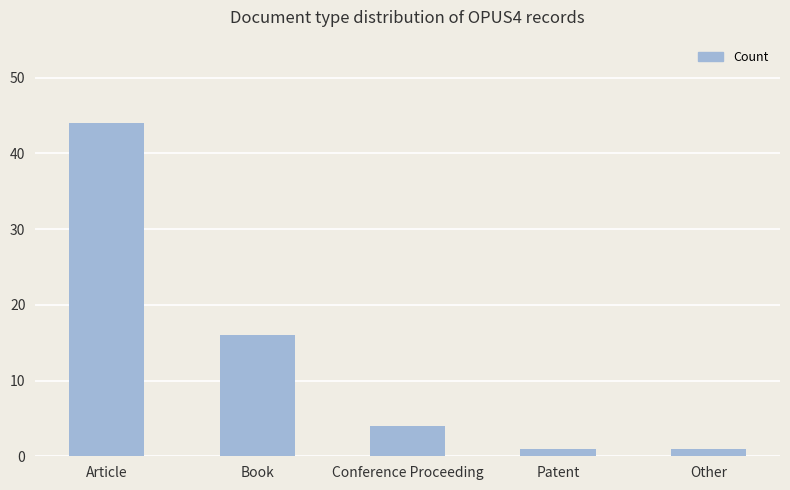

What is the label of the 1st bar from the left?

Article